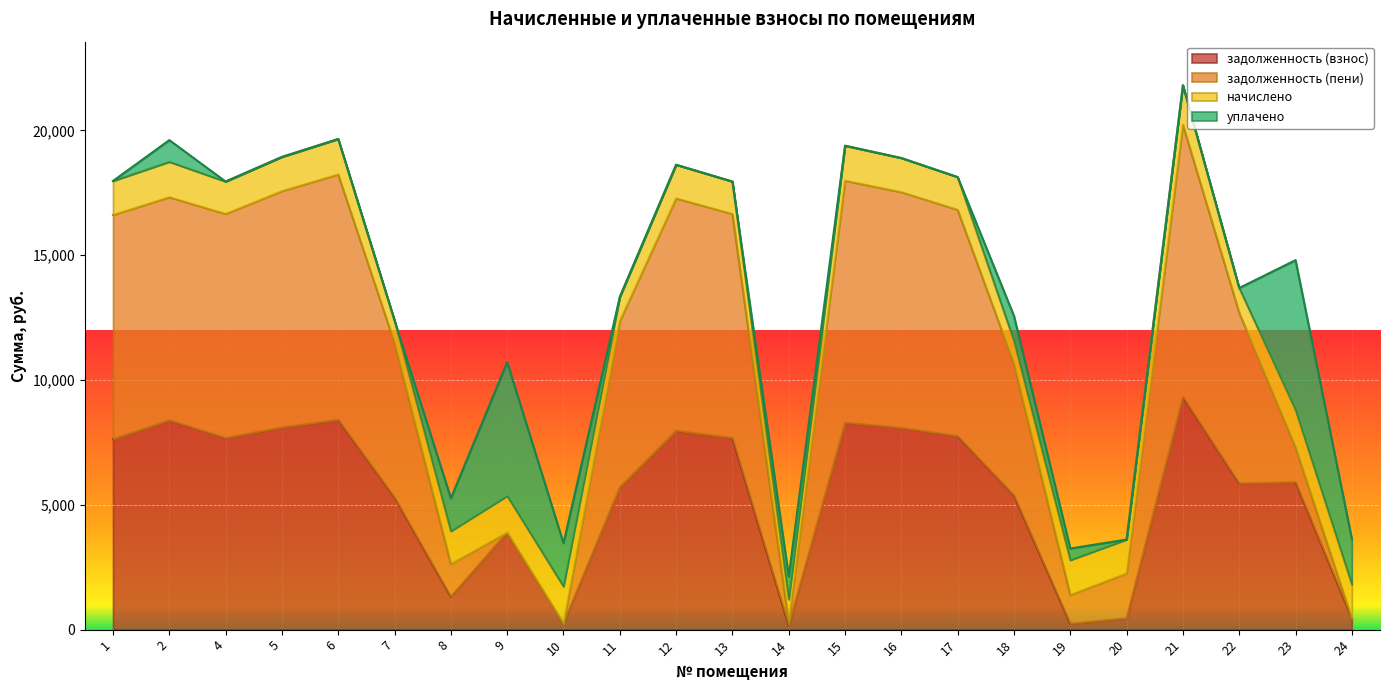

What is the spread (max minus min) of values at 12?

9312.6